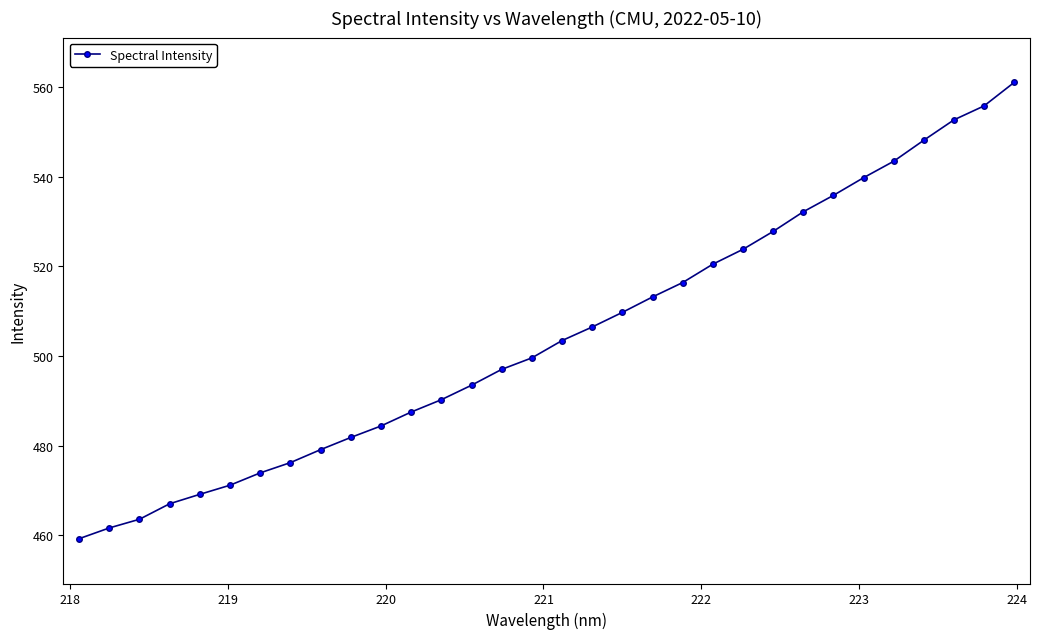

What is the value of the 20th point from the left?

513.2